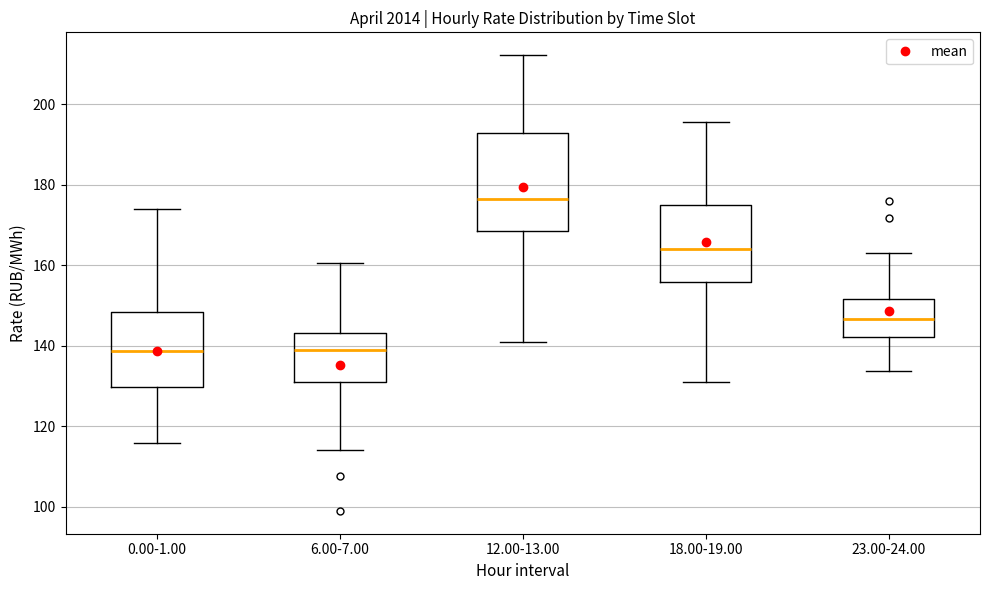

Reading left to right, transcribe this box plot: for each box, give where its median line is, the range the box spans, and where its two whiskers end, as read against the y-axis. The values are not printed on the chart, so give them approximately, as read against the axis.

0.00-1.00: median 138, box 130 to 148, whiskers 116 to 174
6.00-7.00: median 138, box 130 to 144, whiskers 114 to 160
12.00-13.00: median 176, box 168 to 192, whiskers 140 to 212
18.00-19.00: median 164, box 156 to 176, whiskers 132 to 196
23.00-24.00: median 146, box 142 to 152, whiskers 134 to 164